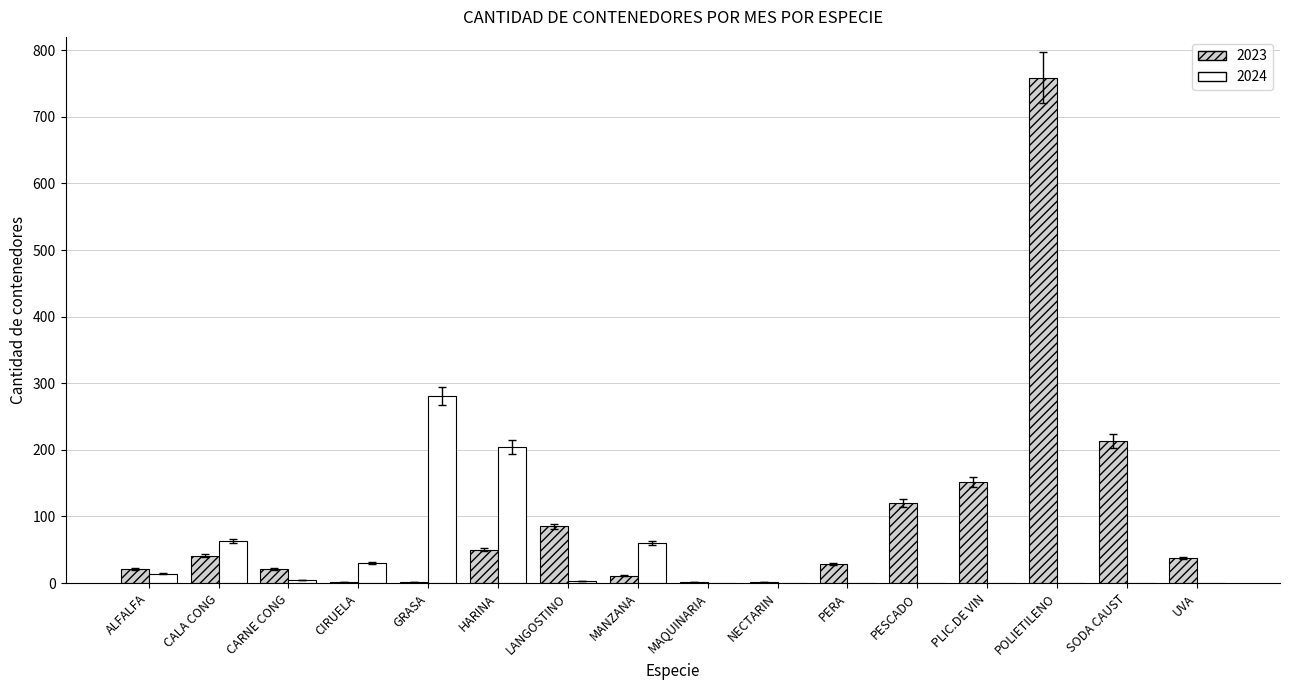

Where does the 2024 series first go above 3?

ALFALFA